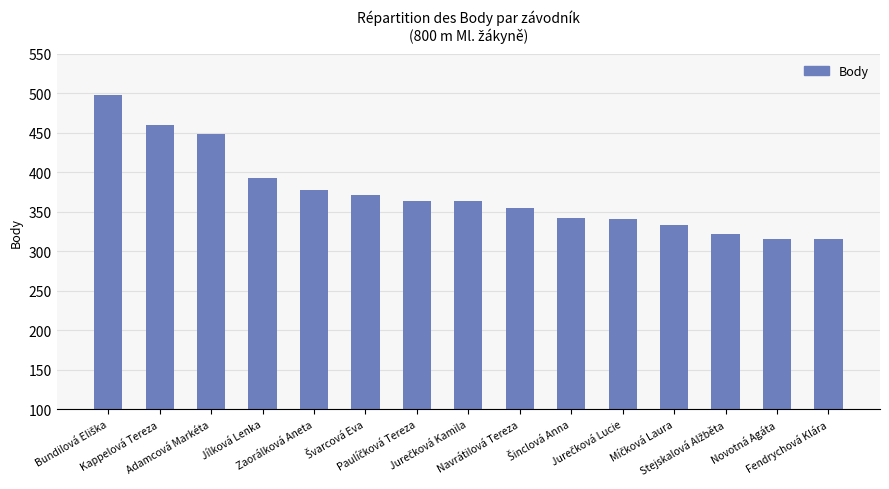

What is the value of the 5th bar from the left?

377